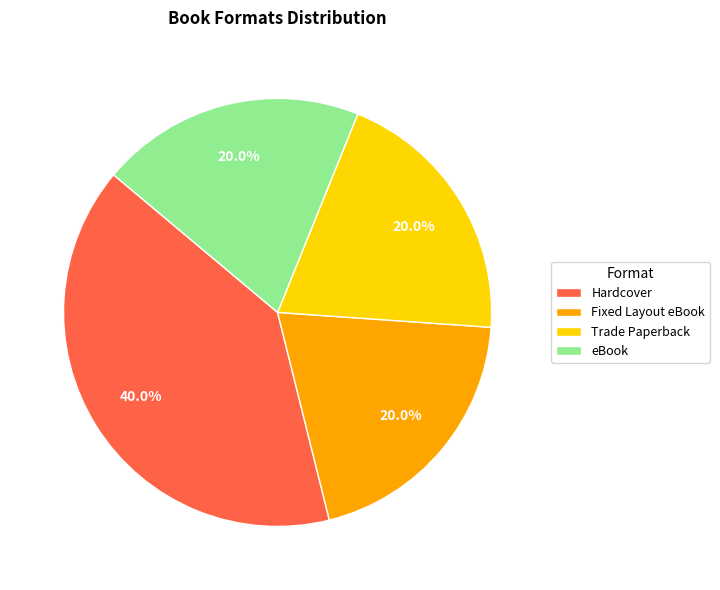

Is eBook the majority of the pie?

No